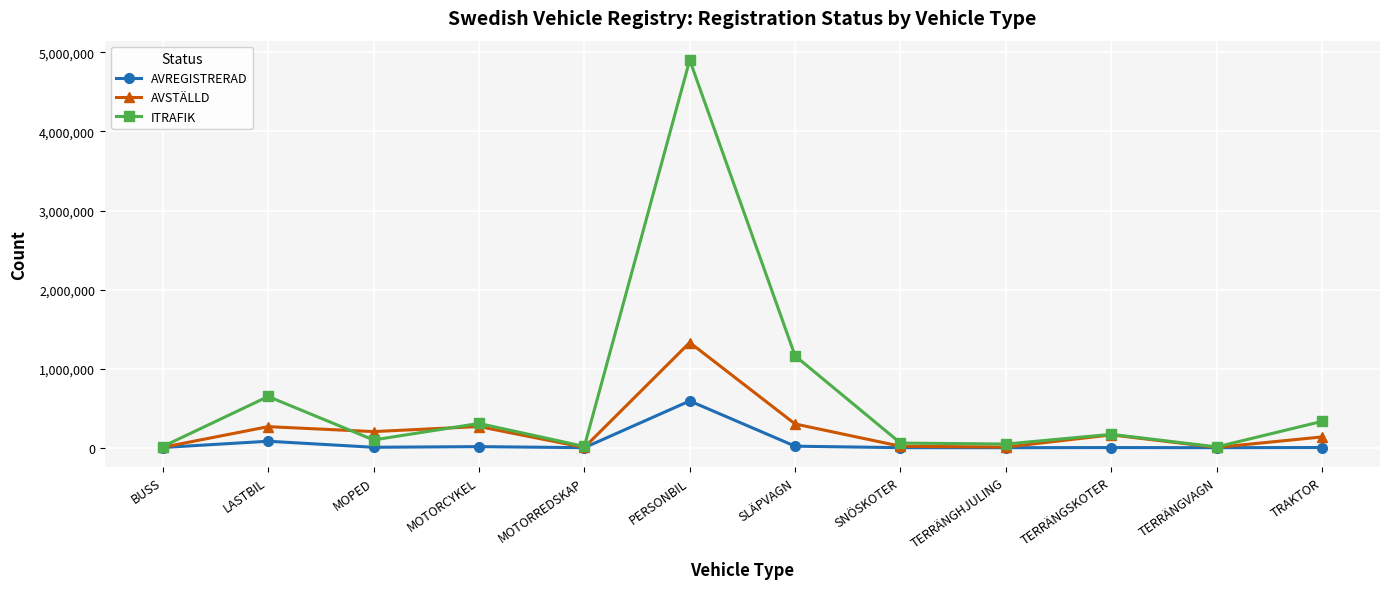

What is the label of the 4th point from the right?

TERRÄNGHJULING